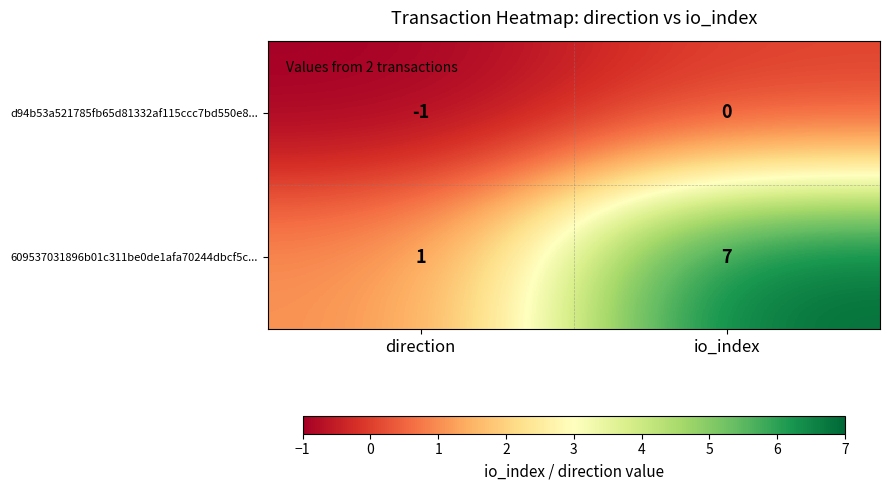

True or false: 609537031896b01c311be0de1afa70244dbcf5c... has a value of 2 at io_index.

False